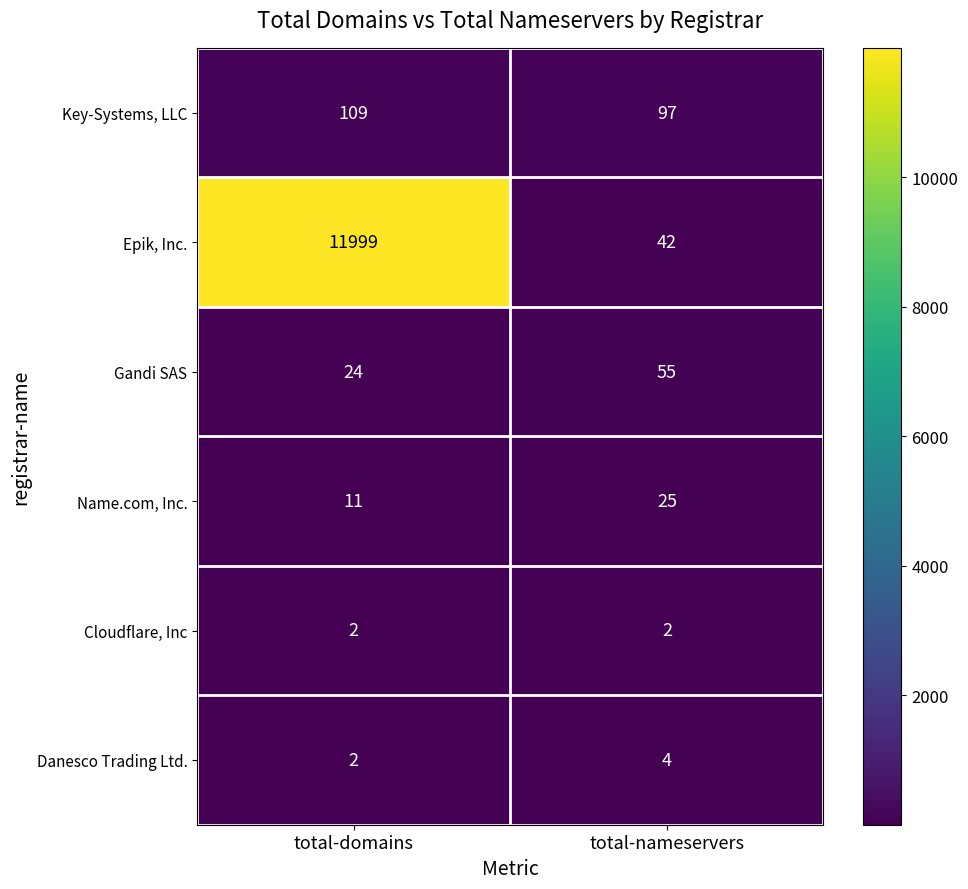

What is the difference between the highest and lowest values at total-domains?

11997